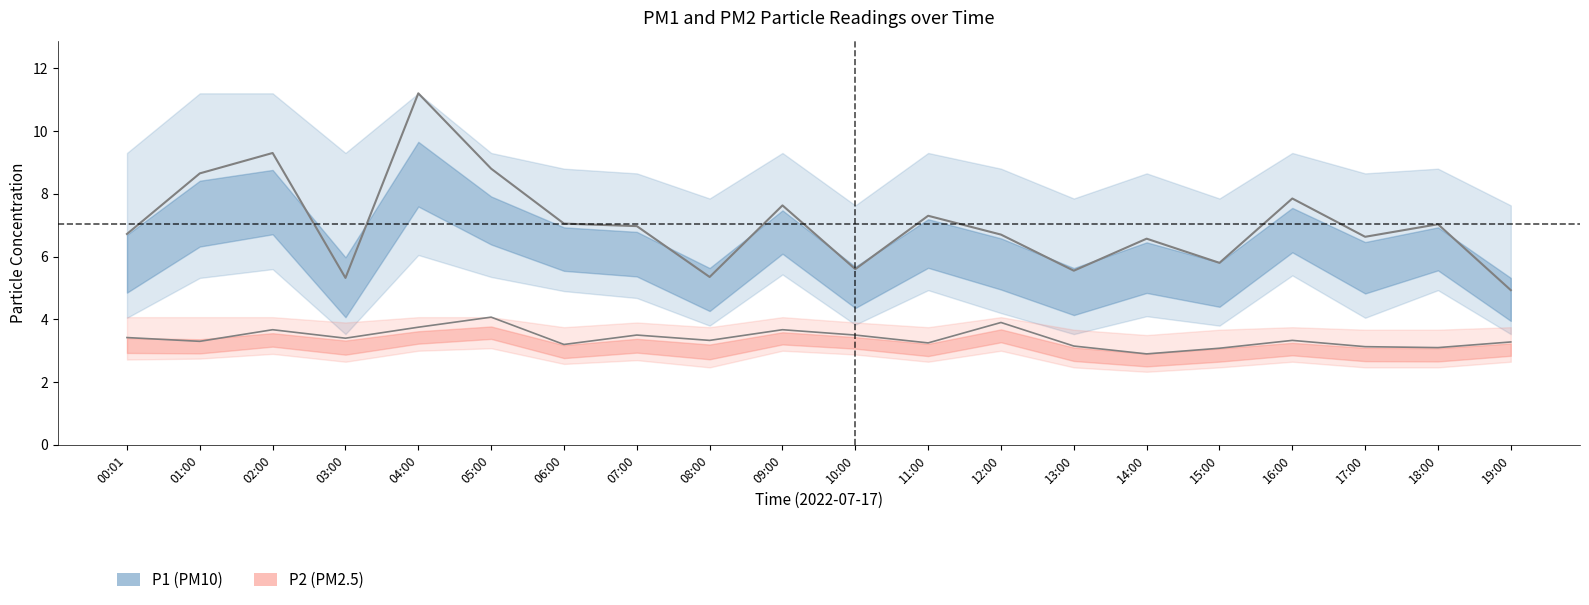

What is the value of the P2_lower point at the 1st from the left?

2.7